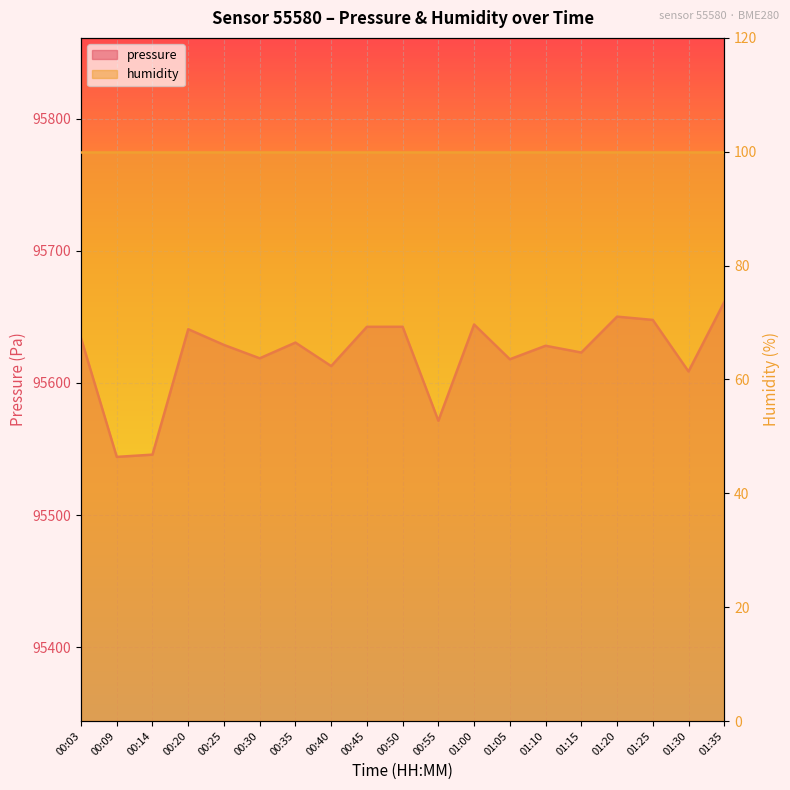

Reading left to right, transcribe all the data shown in this chart.

00:03=95633.9	00:09=95544.0	00:14=95545.7	00:20=95640.7	00:25=95628.8	00:30=95618.7	00:35=95630.6	00:40=95612.8	00:45=95642.5	00:50=95642.5	00:55=95571.4	01:00=95644.2	01:05=95617.9	01:10=95628.2	01:15=95623.0	01:20=95650.2	01:25=95647.7	01:30=95608.7	01:35=95661.3